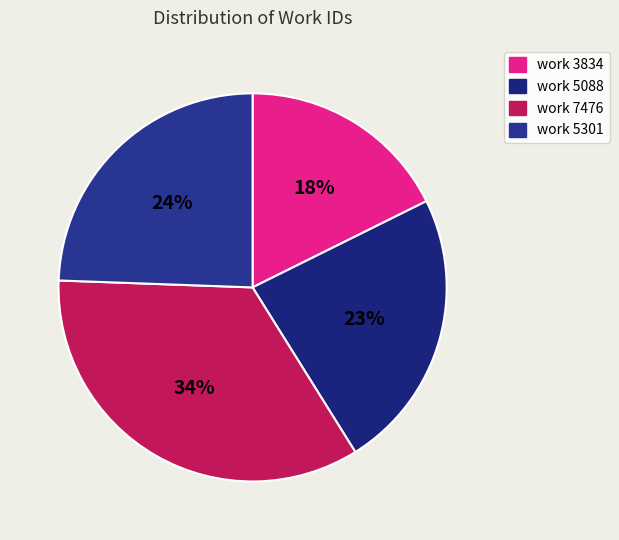

The work 5301 slice represents 10% of the pie. True or false?

False